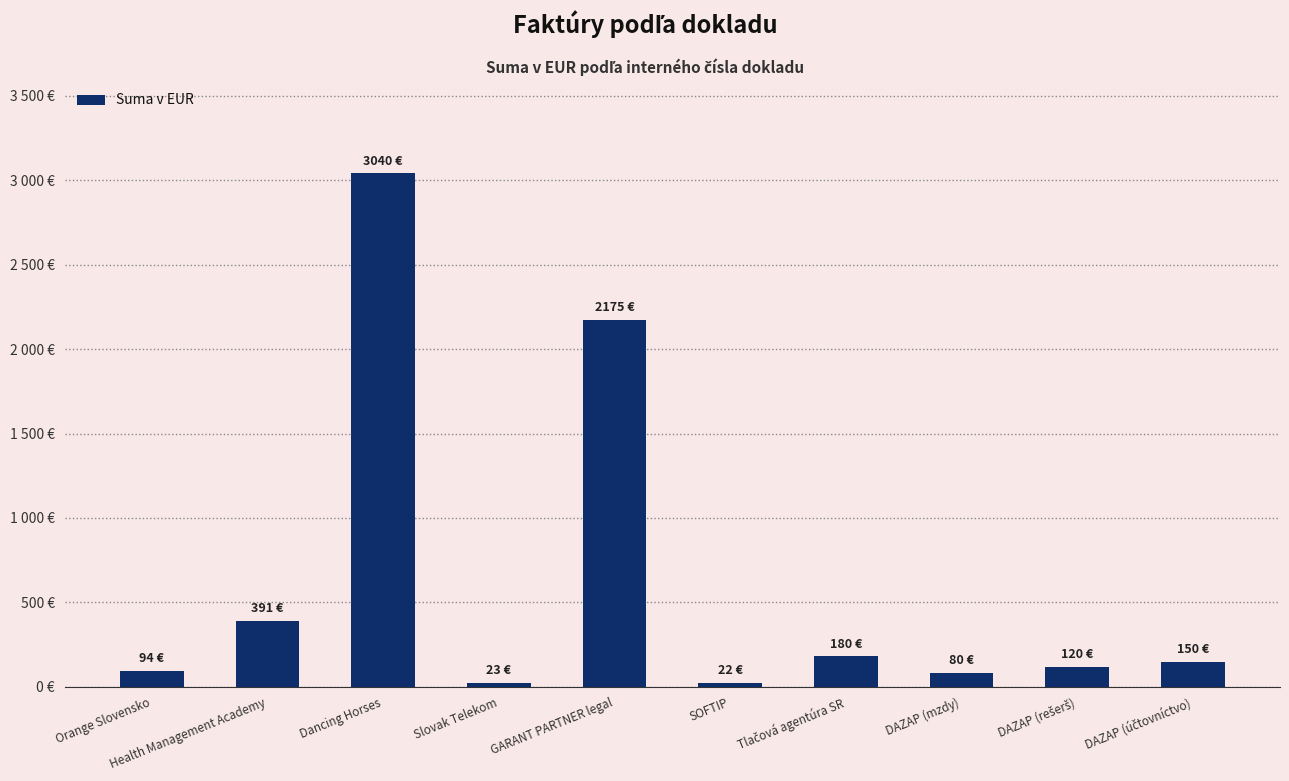

What is the label of the 2nd bar from the left?

Health Management Academy